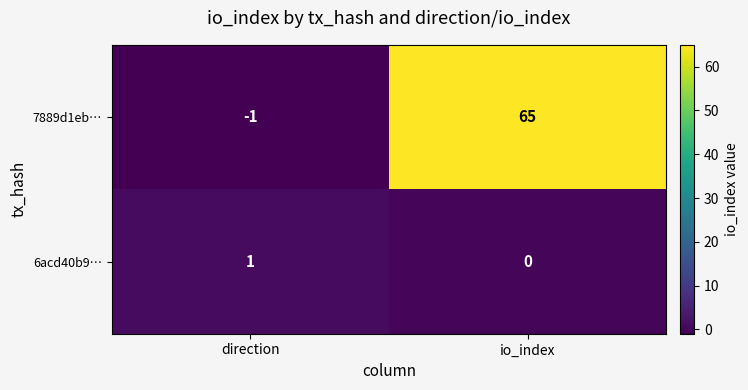

How many data points does each series have?

2